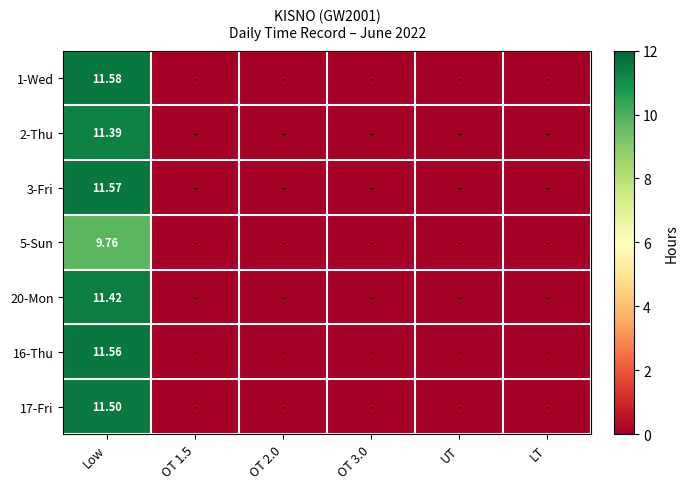

Rank the series at OT 3.0 from highest to lowest value.

1-Wed, 2-Thu, 3-Fri, 5-Sun, 20-Mon, 16-Thu, 17-Fri